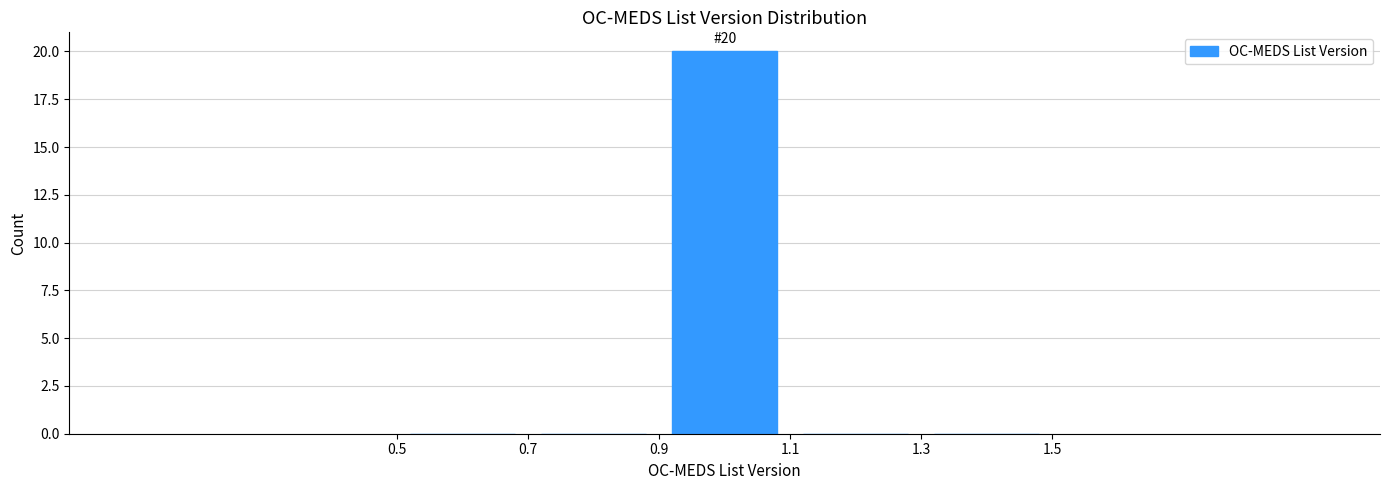

Which range on the x-axis has the tallest bar?

0.9 to 1.1